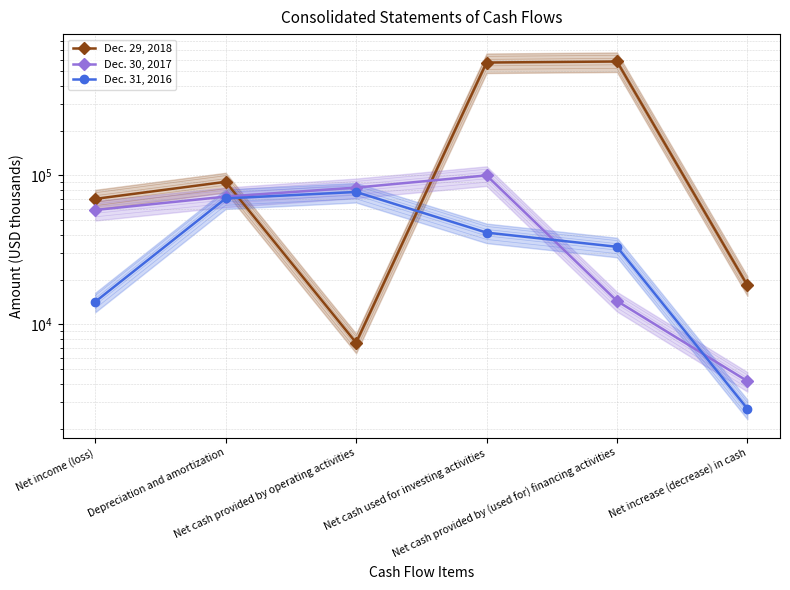

Is this an area chart (filled region under the line)?

No